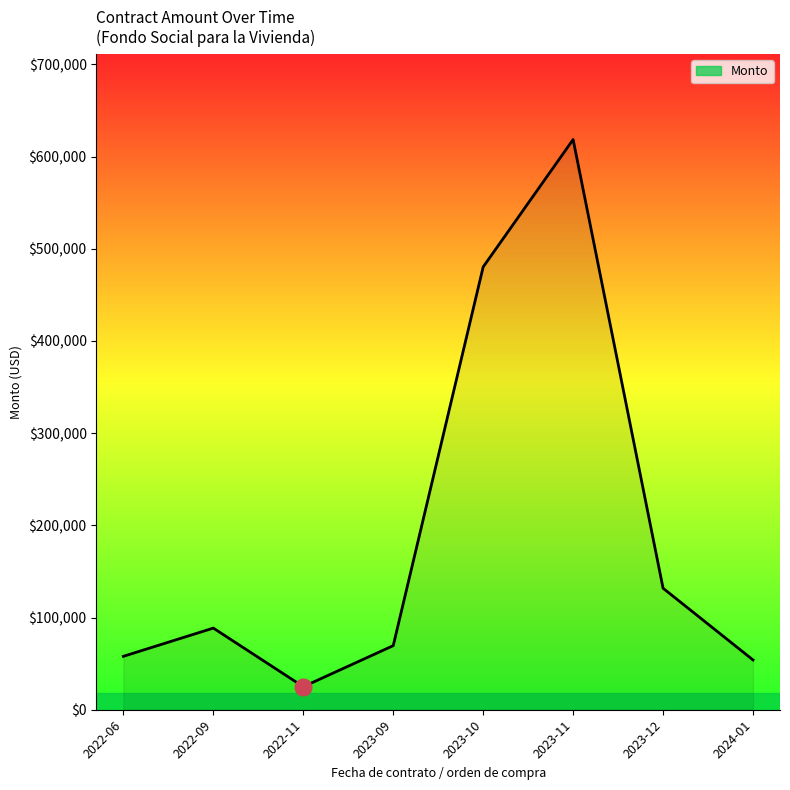

At which category does the data reach its first local valley?

2022-11